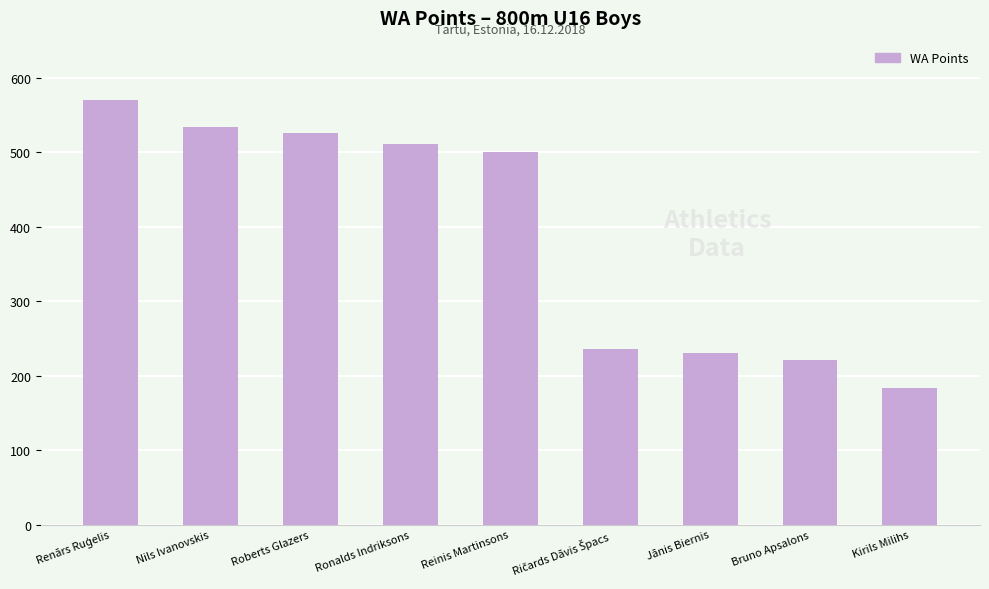

What is the value of the 5th bar from the left?

500